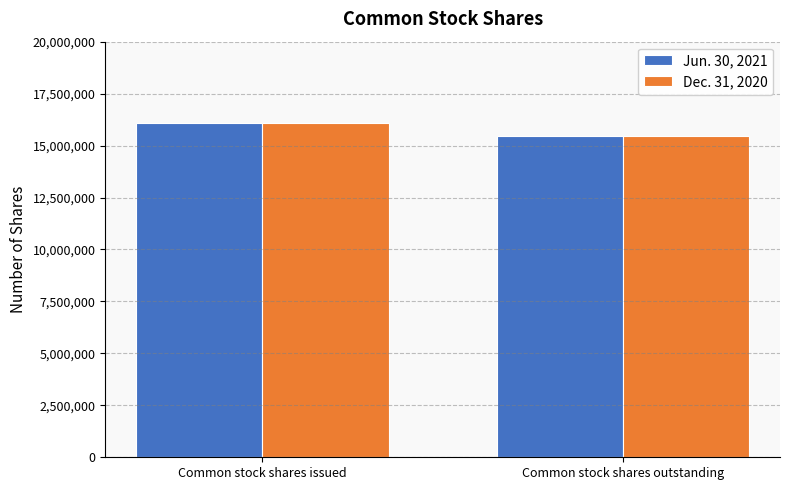

Rank the categories by Dec. 31, 2020 value from lowest to highest.

Common stock shares outstanding, Common stock shares issued